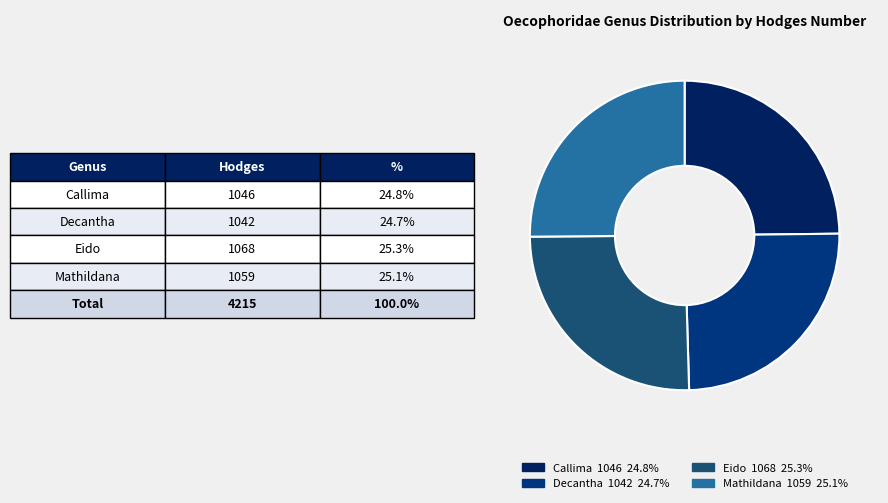

The Decantha slice represents 37% of the pie. True or false?

False